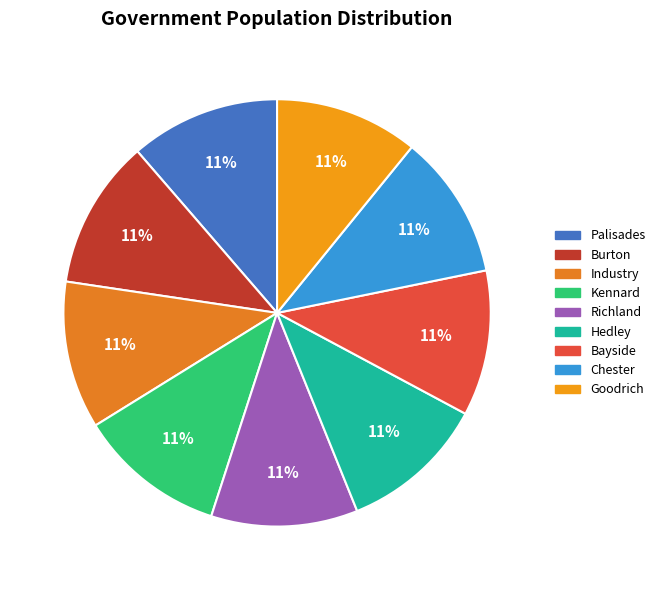

What percentage do Kennard and Richland together represent?

22.3%